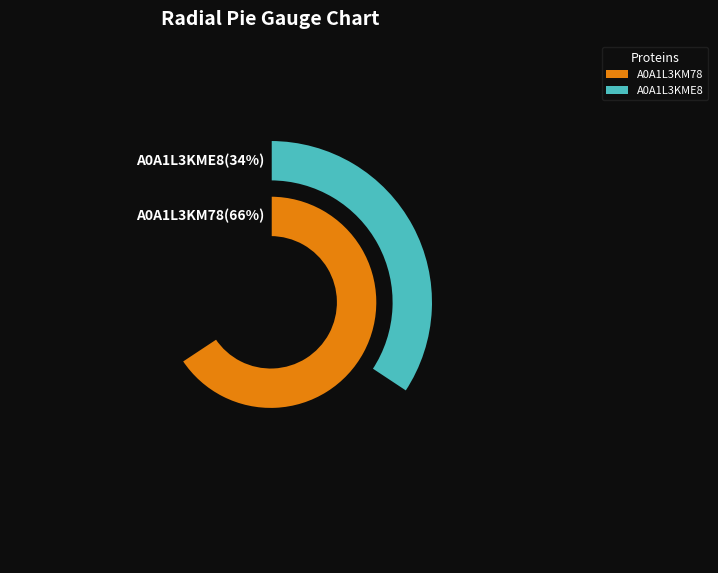

How many slices are in this pie chart?

2